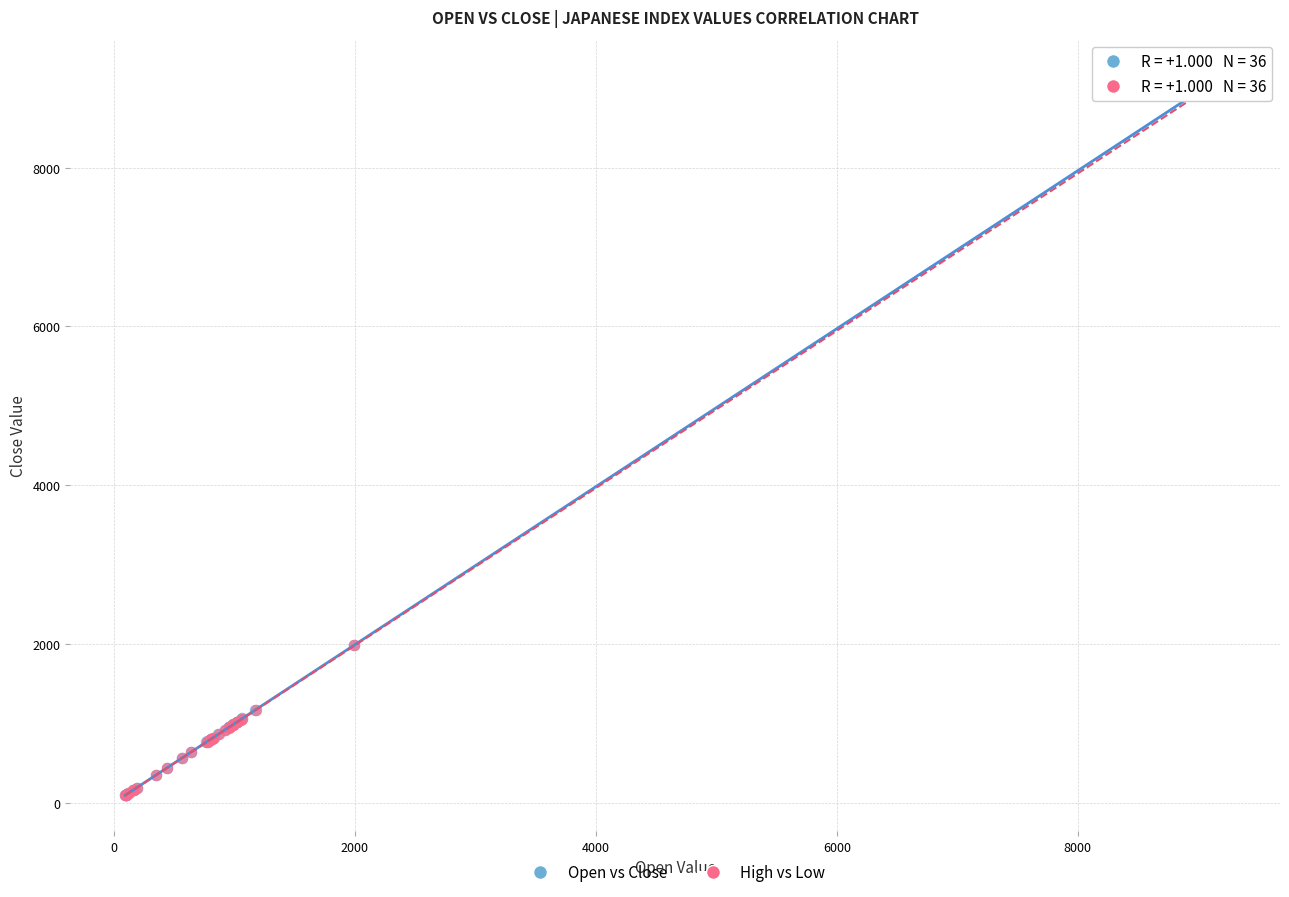

Which series has the widest spread of Y values?

Open vs Close